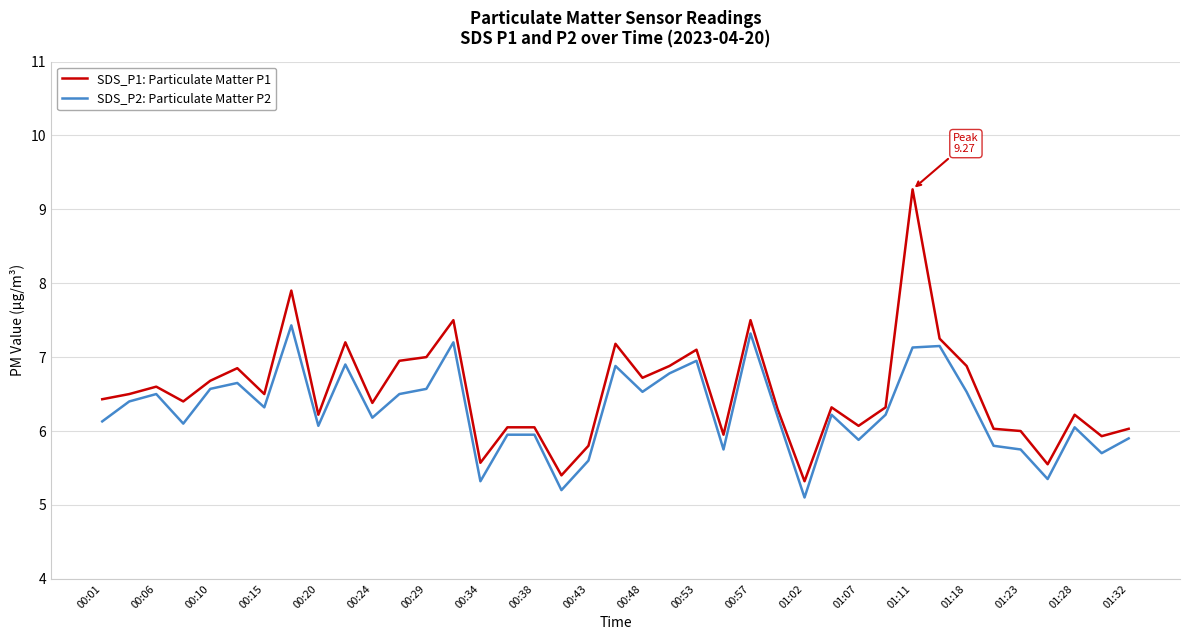

What is the minimum value for SDS_P1: Particulate Matter P1?

5.3